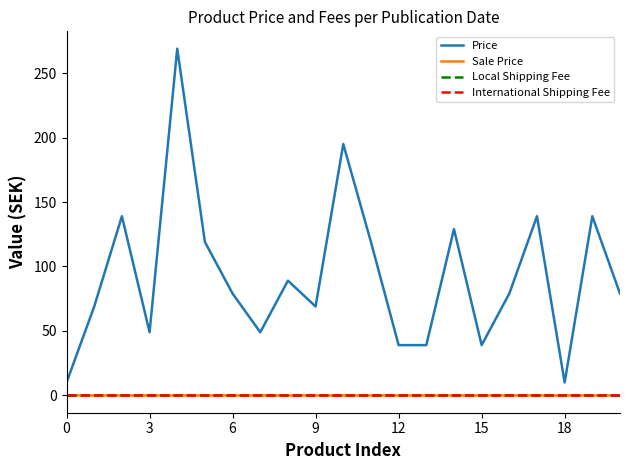

Is this an area chart (filled region under the line)?

No